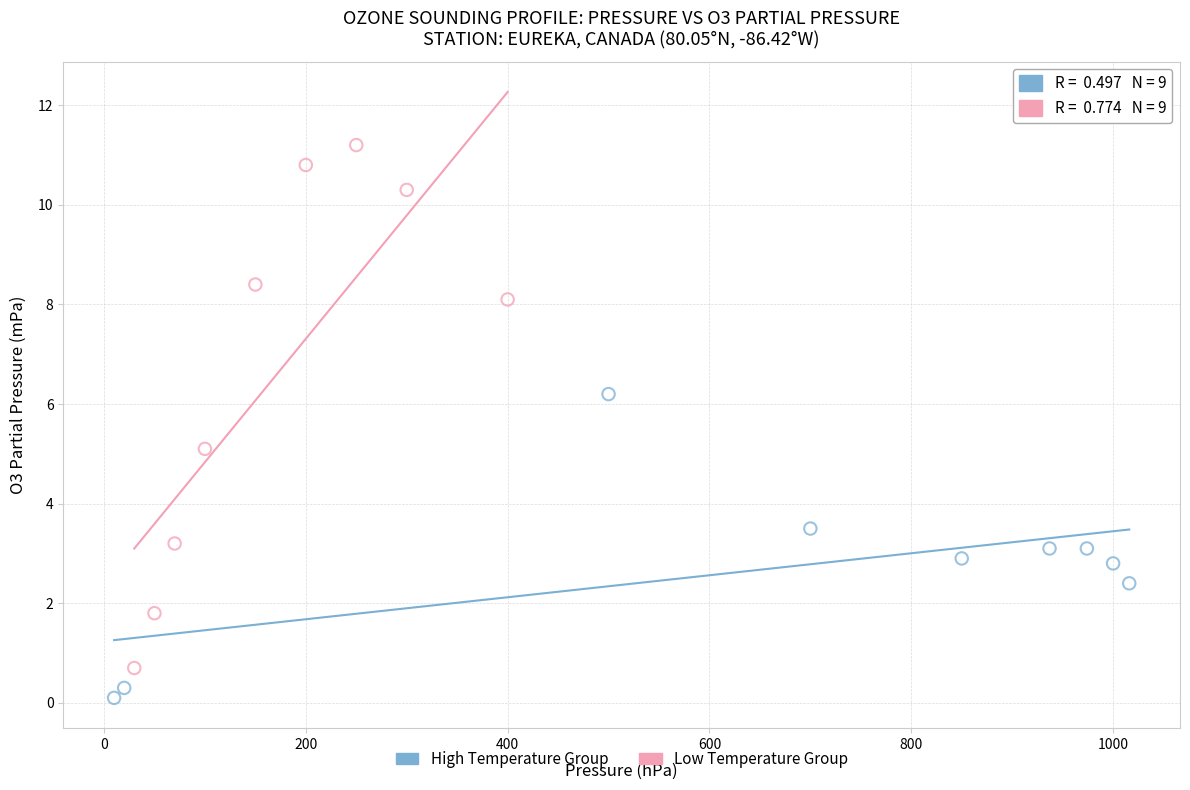

Which series contains the lowest Y value?

High Temperature Group